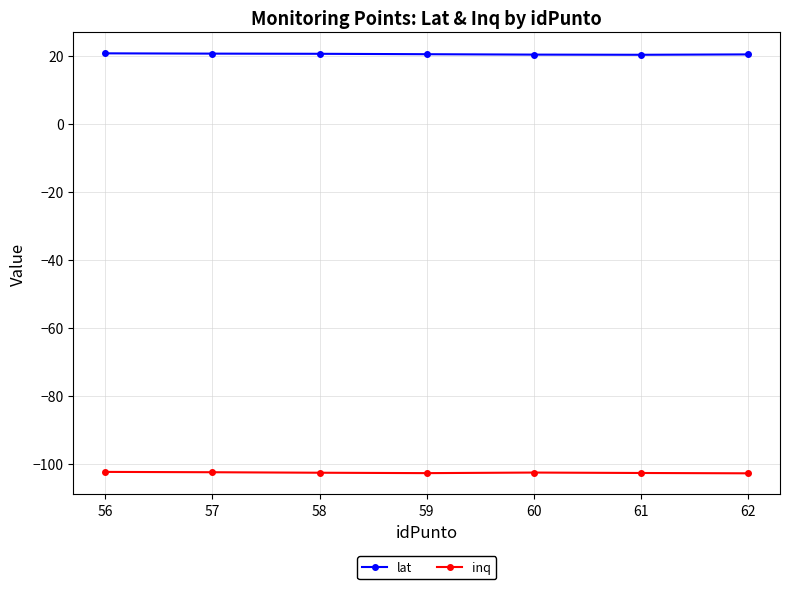

At 56, list the series in order from smallest to largest.

inq, lat